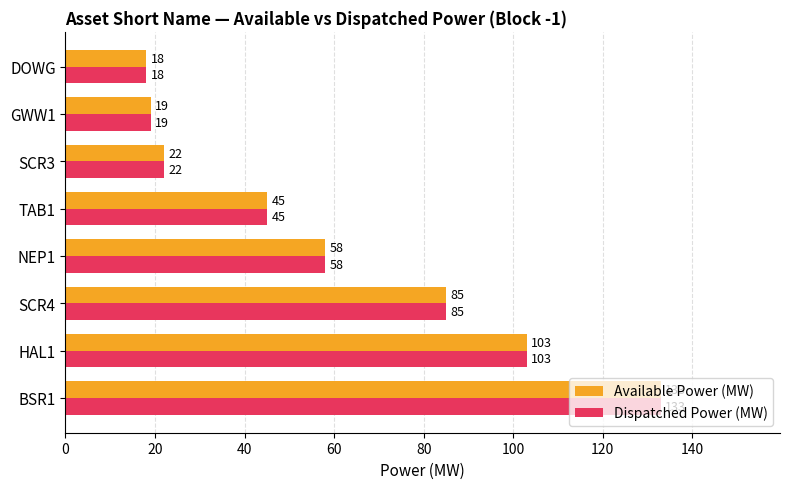

Is it true that Dispatched Power (MW) equals 7 at SCR3?

False